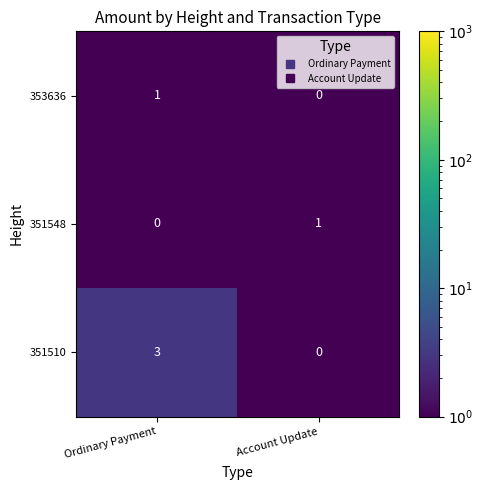

True or false: 351548 has a value of 2 at Account Update.

False